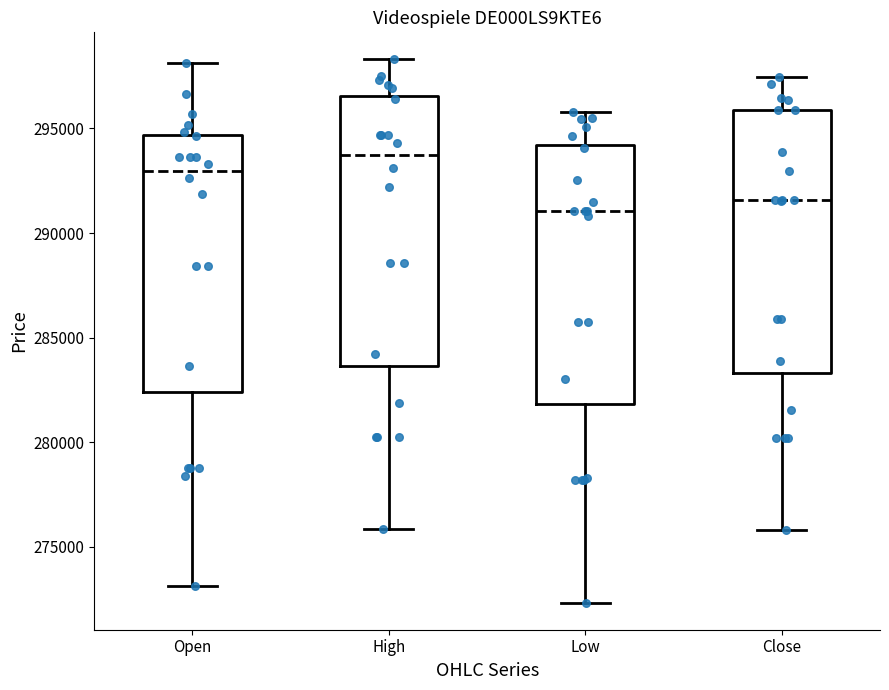

Reading left to right, transcribe this box plot: for each box, give where its median line is, the range the box spans, and where its two whiskers end, as read against the y-axis. The values are not printed on the chart, so give them approximately, as read against the axis.

Open: median 293000, box 282500 to 294500, whiskers 273000 to 298000
High: median 293500, box 283500 to 296500, whiskers 276000 to 298500
Low: median 291000, box 282000 to 294000, whiskers 272500 to 296000
Close: median 291500, box 283500 to 296000, whiskers 276000 to 297500